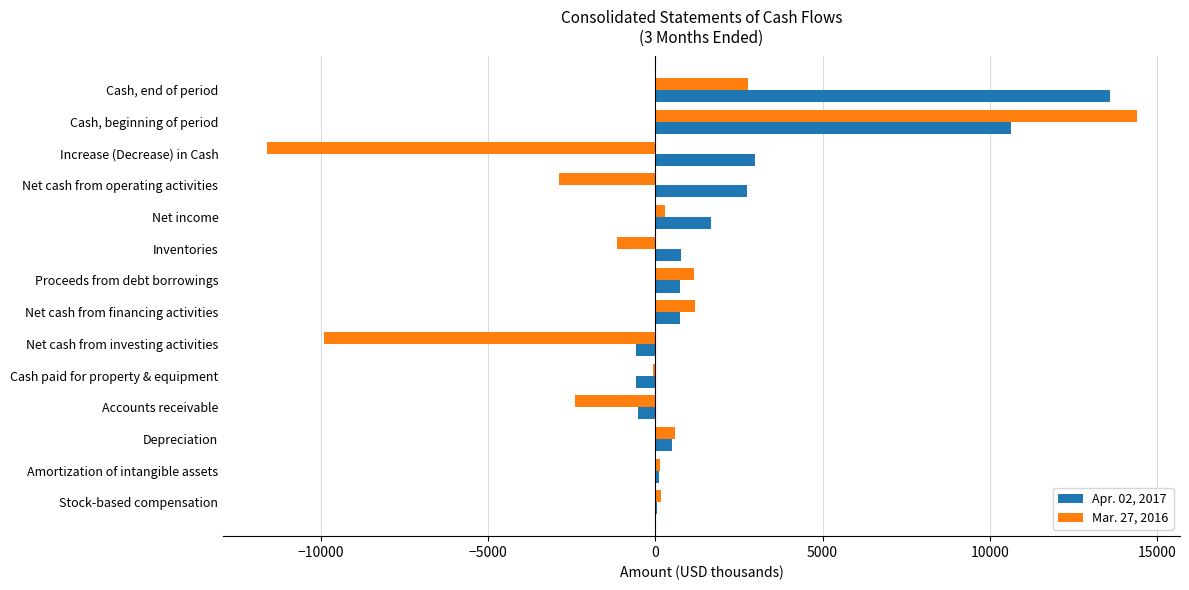

At which category is the sum across all series the highest?

Cash, beginning of period